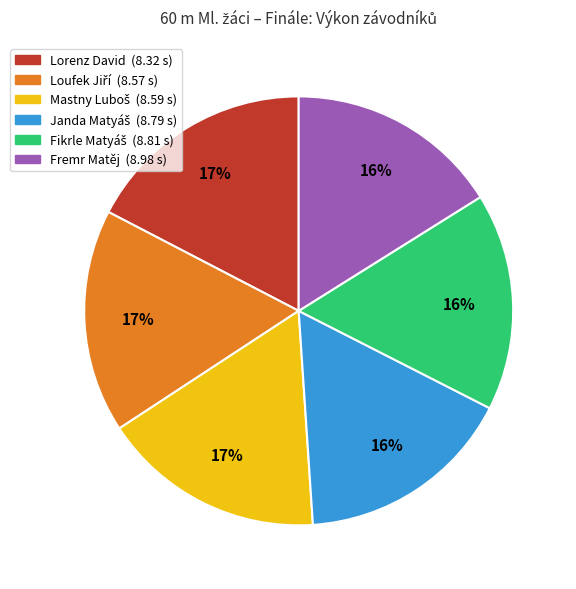

What percentage is the Lorenz David slice, to the nearest percent?

17%